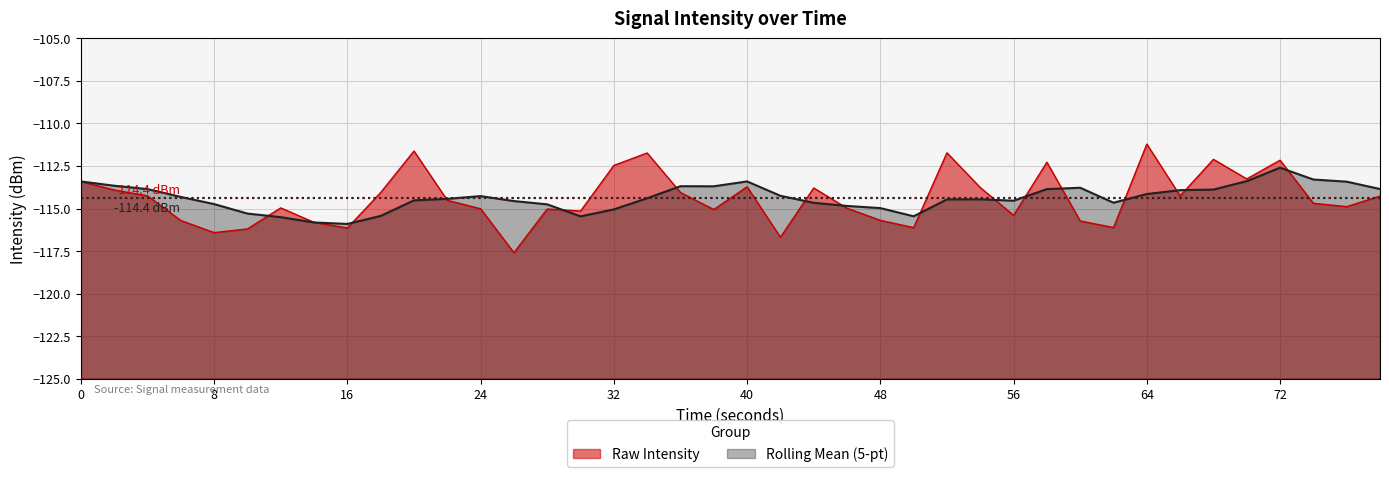

Count the number of values greater than -114.

14